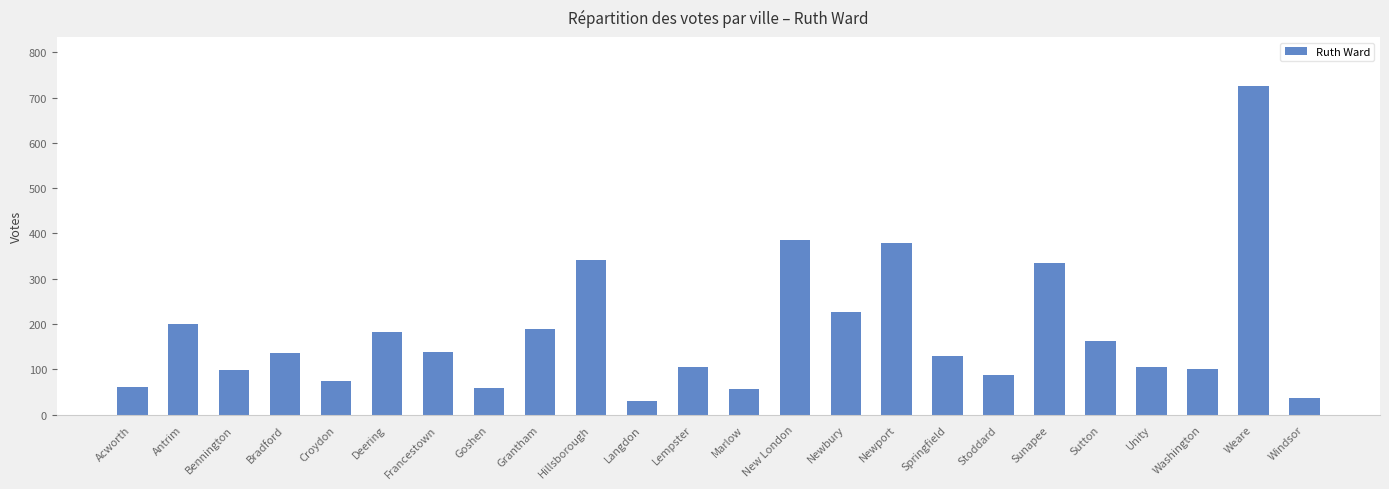

What is the difference between the maximum and second lowest values?

688